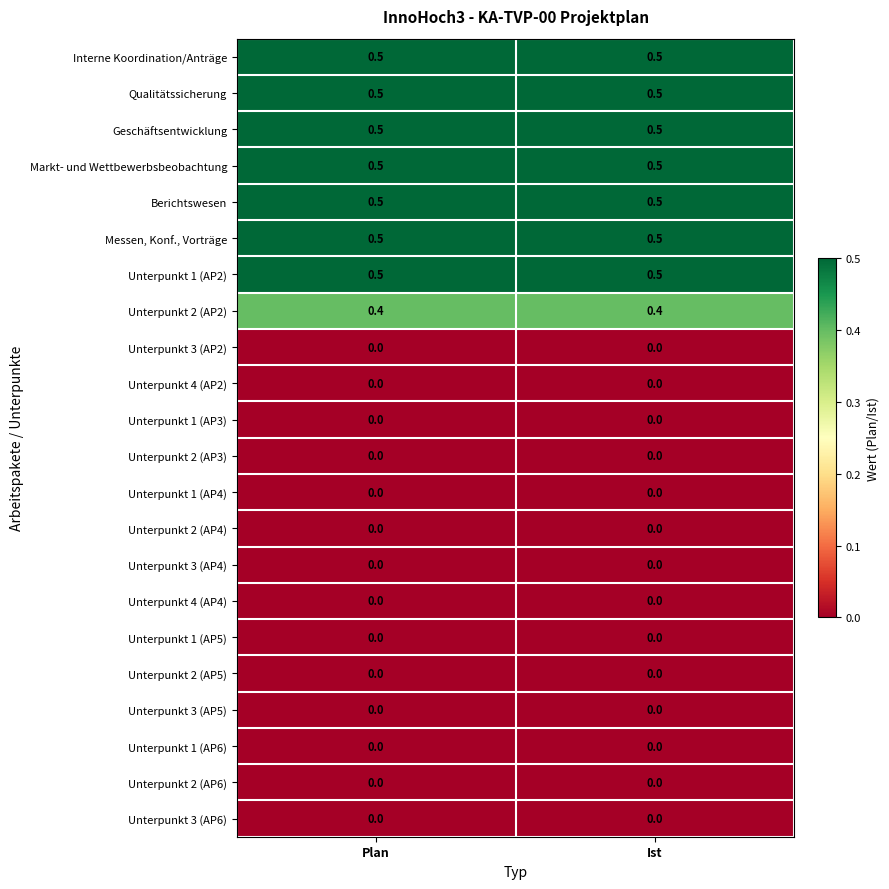

What is the sum of all Interne Koordination/Anträge values?

1.0